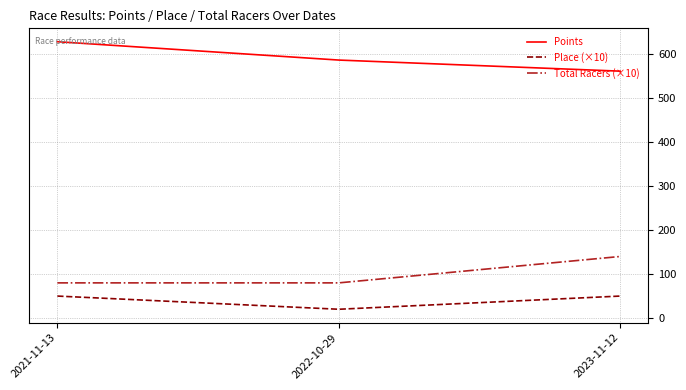

What value does the Points series have at 2021-11-13?

628.4